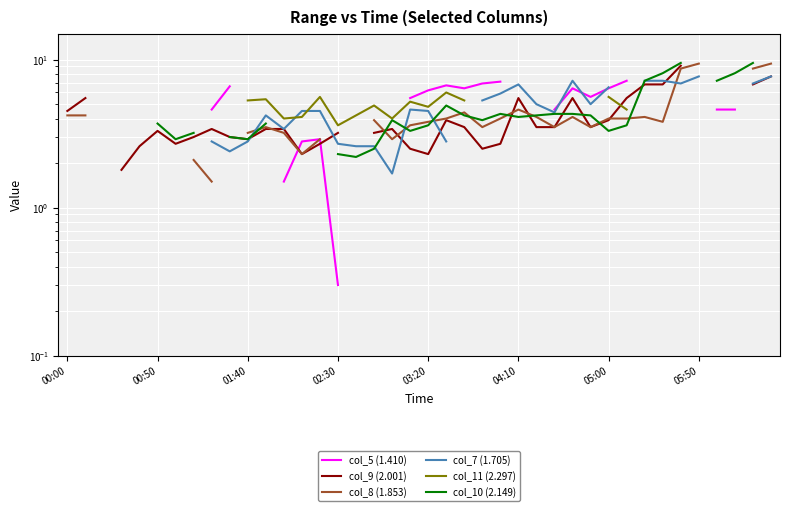

At which category does col_8 (1.853) reach its first local valley?

13